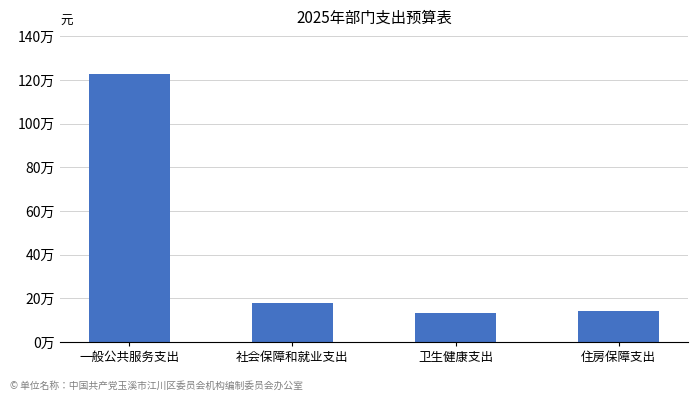

Which label corresponds to the largest value in the chart?

一般公共服务支出